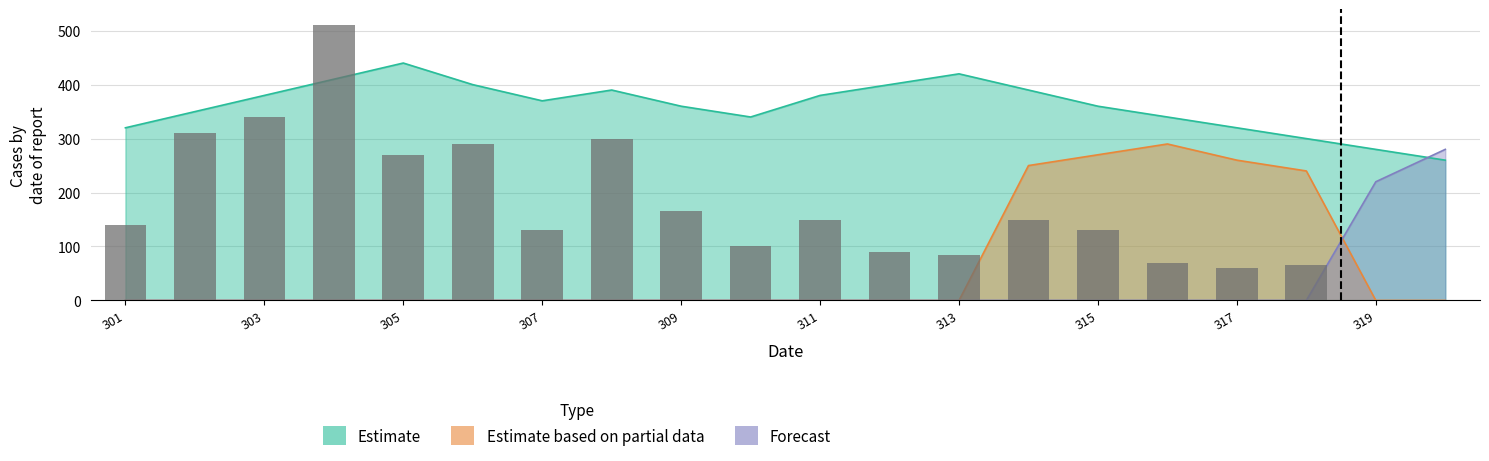

At which category does the chart reach its minimum across all series?

319